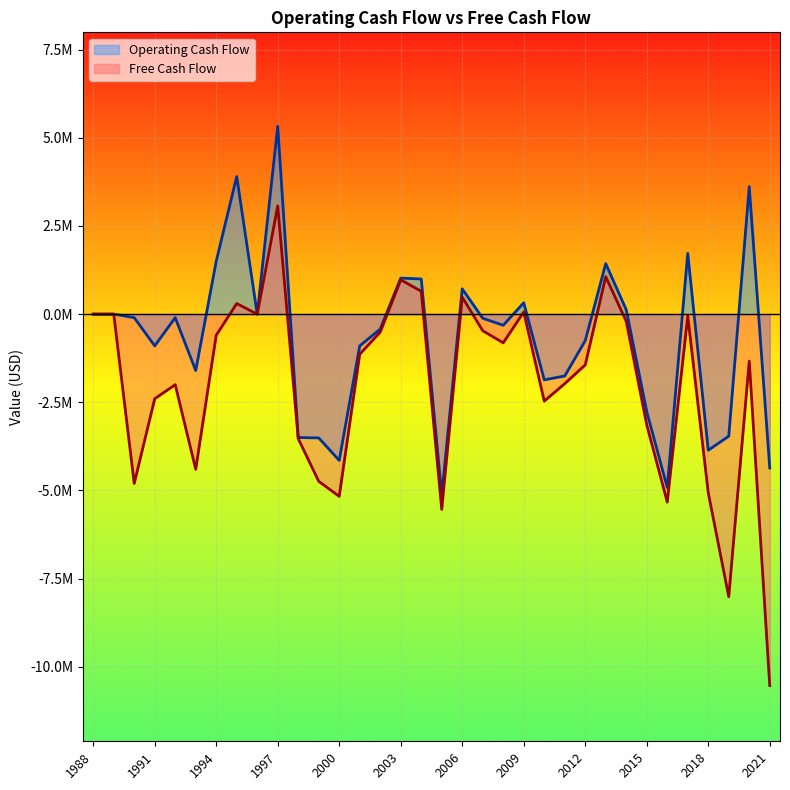

Which series has the largest total across all categories?

Operating Cash Flow